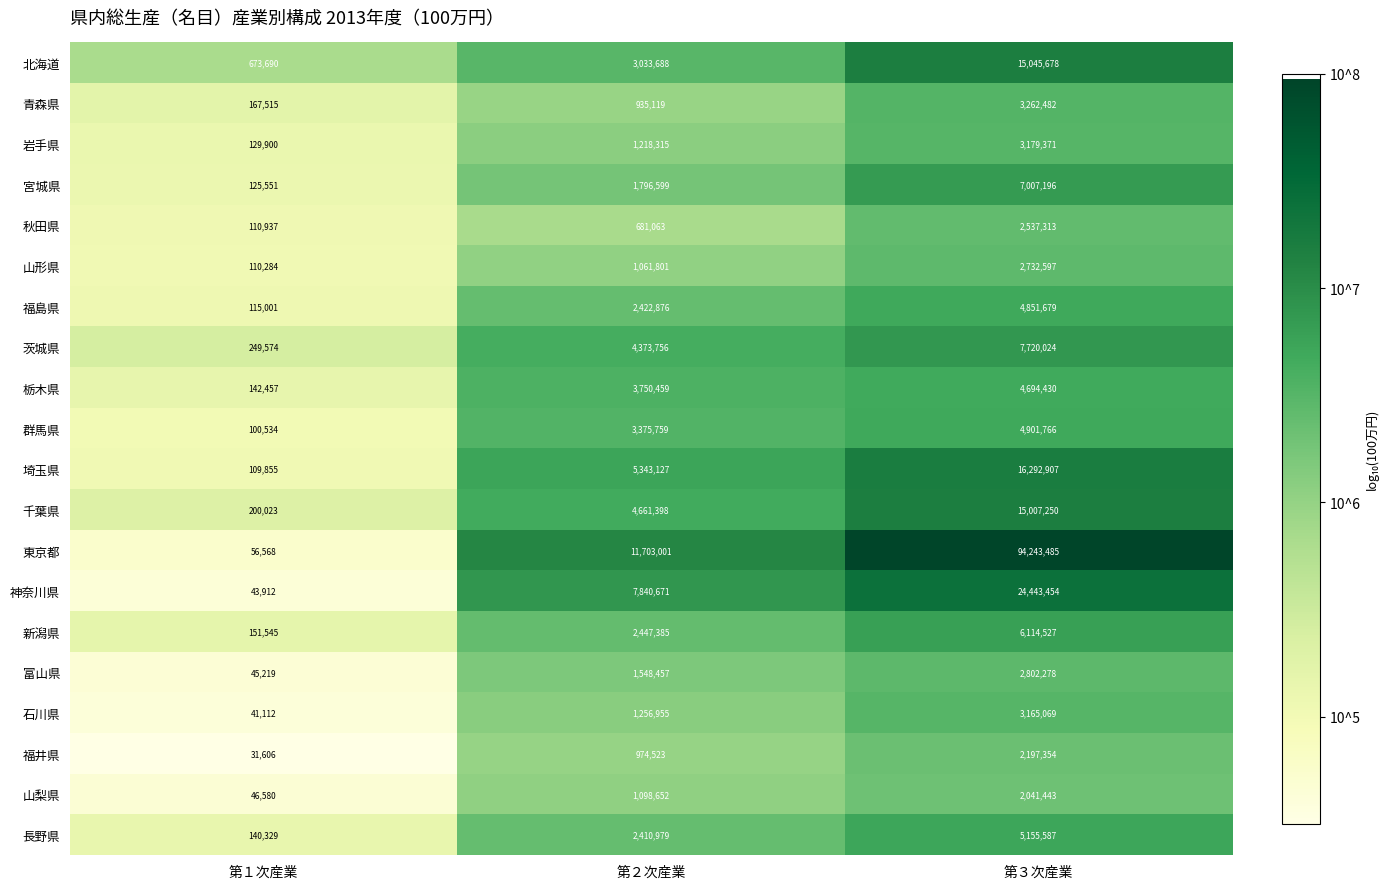

At 第３次産業, list the series in order from largest to smallest.

東京都, 神奈川県, 埼玉県, 北海道, 千葉県, 茨城県, 宮城県, 新潟県, 長野県, 群馬県, 福島県, 栃木県, 青森県, 岩手県, 石川県, 富山県, 山形県, 秋田県, 福井県, 山梨県